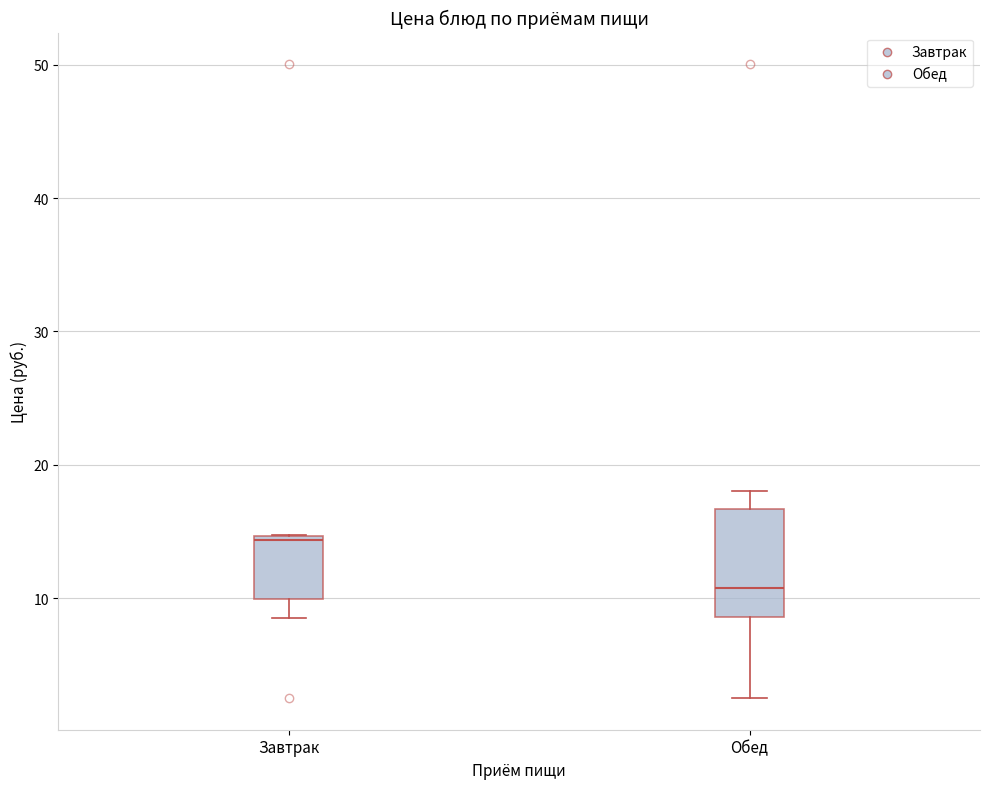

Where does the lower whisker of the box for Обед end on the y-axis? The values are not printed on the chart, so give them approximately, as read against the axis.

3